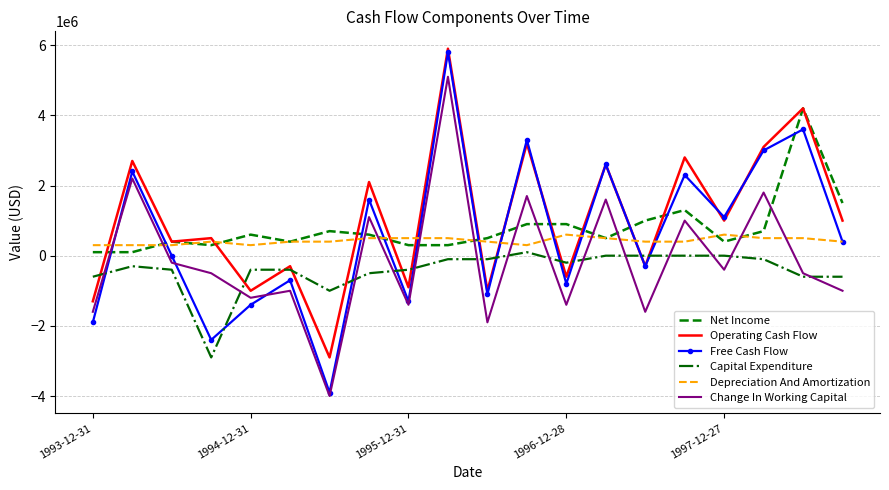

What is the minimum value shown in the chart?

-4000000